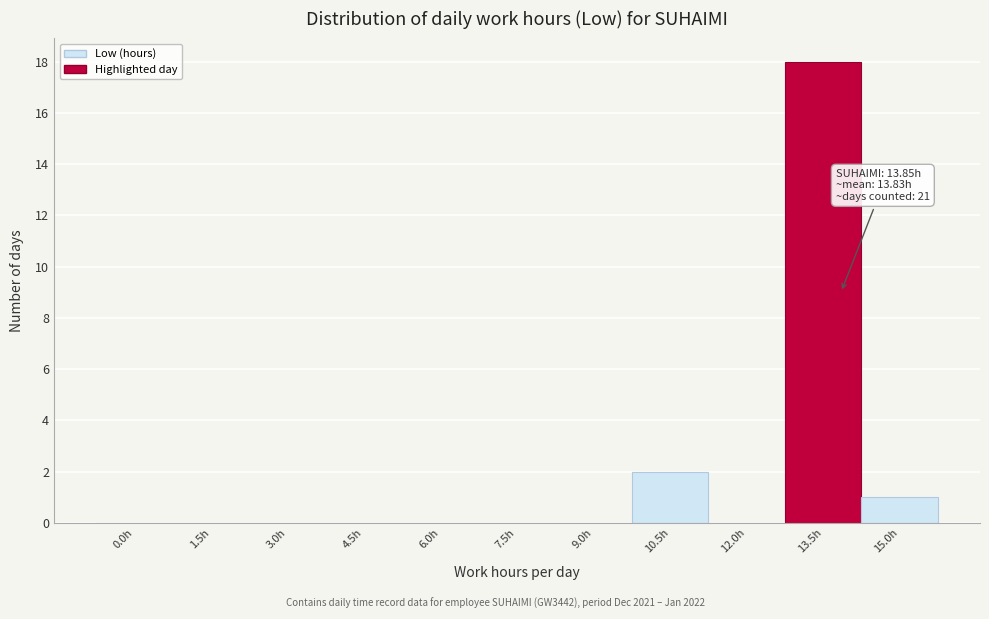

Reading left to right, list all the values displayed in this chart.

0.0h=0	1.5h=0	3.0h=0	4.5h=0	6.0h=0	7.5h=0	9.0h=0	10.5h=2	12.0h=0	13.5h=18	15.0h=1